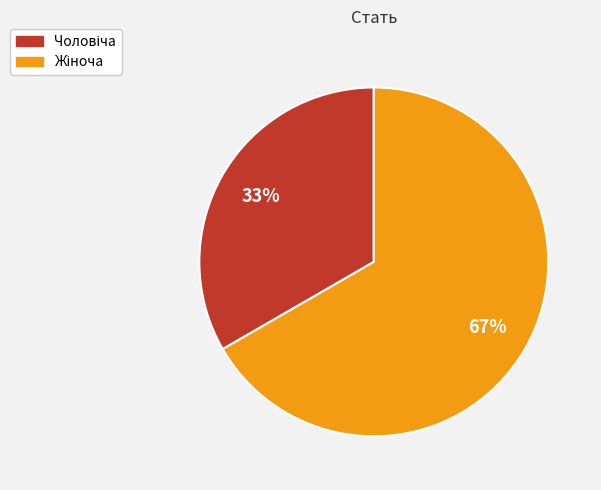

Does any single category account for the majority?

Yes